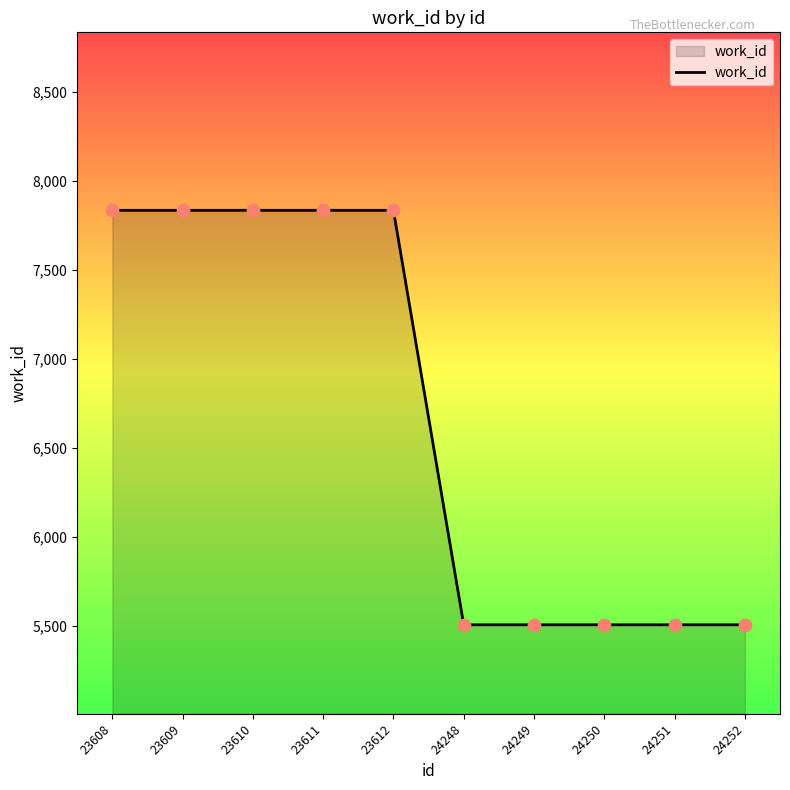

What is the change in value from 23612 to 24250?

-2329